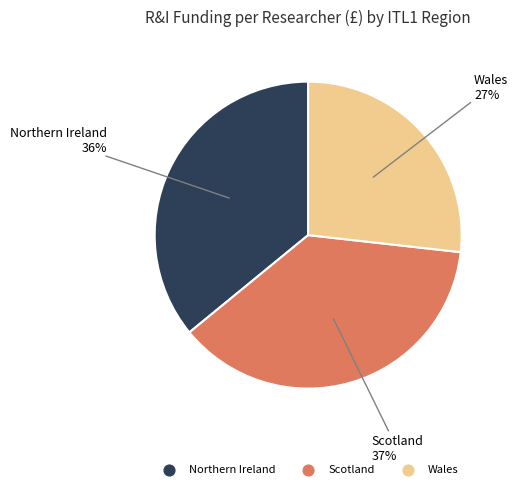

Is the sum of Wales and Northern Ireland greater than half?

Yes